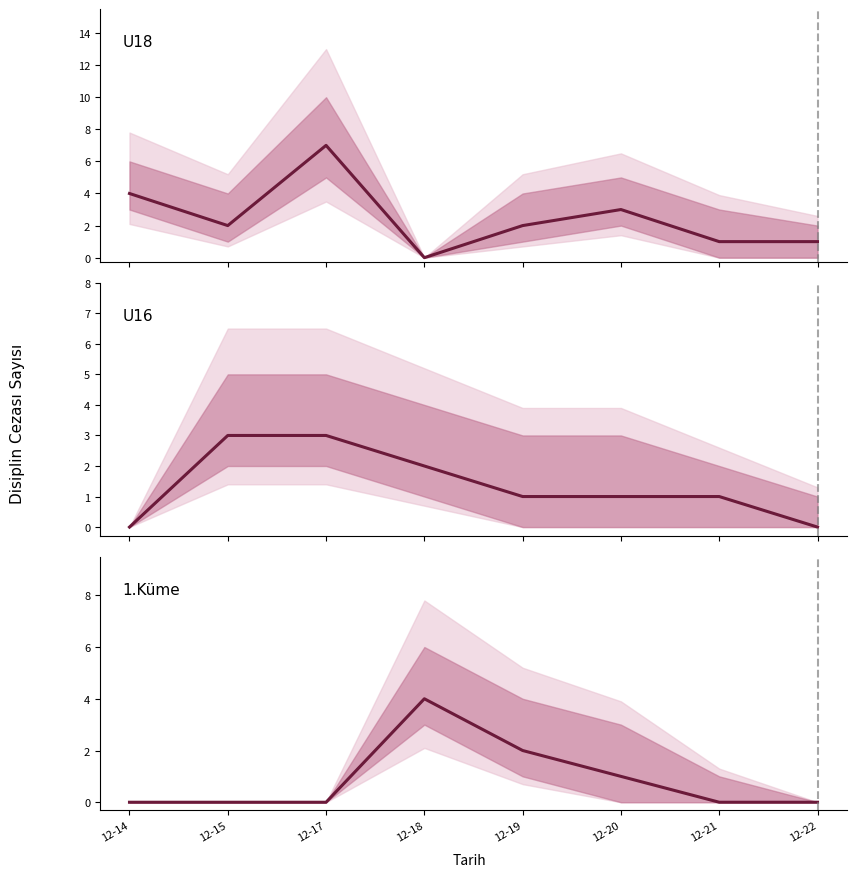

True or false: U18 Sporcu has a value of 1 at 12-22.

True